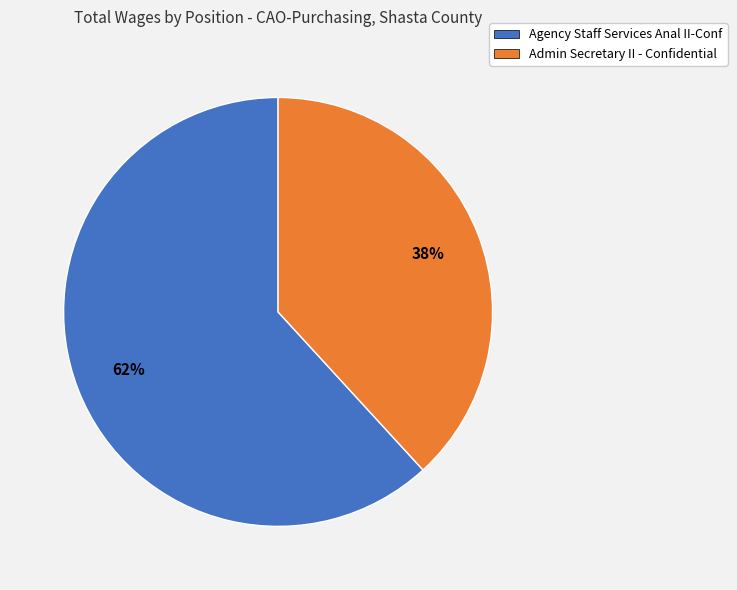

To the nearest percent, what is the difference between the largest and smallest slice percentages?

24%